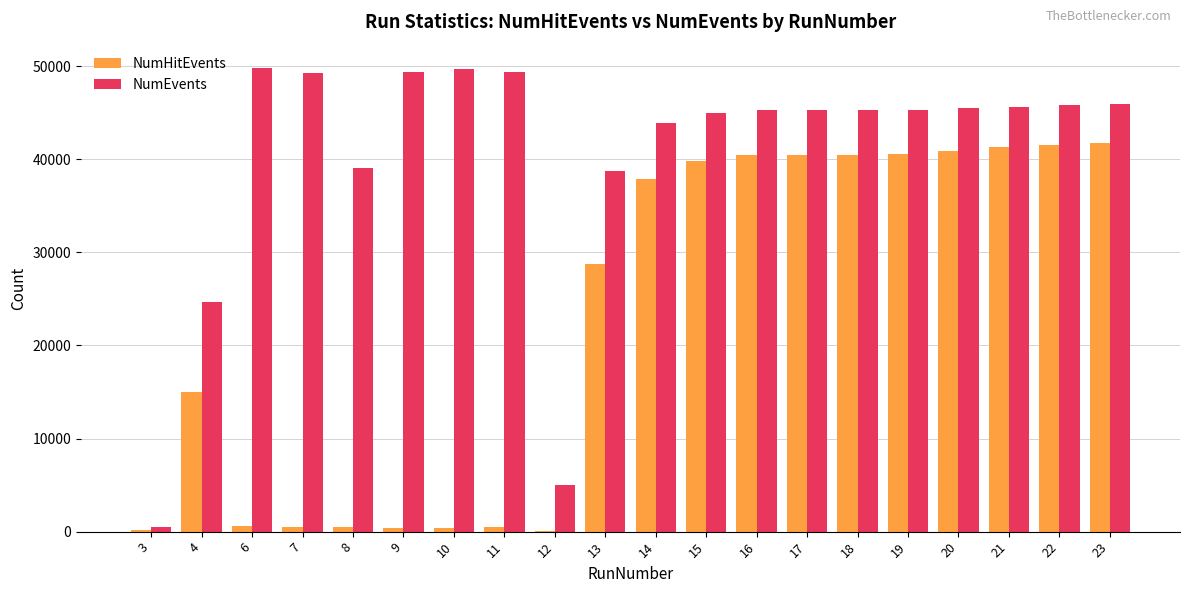

Which series has the largest total across all categories?

NumEvents